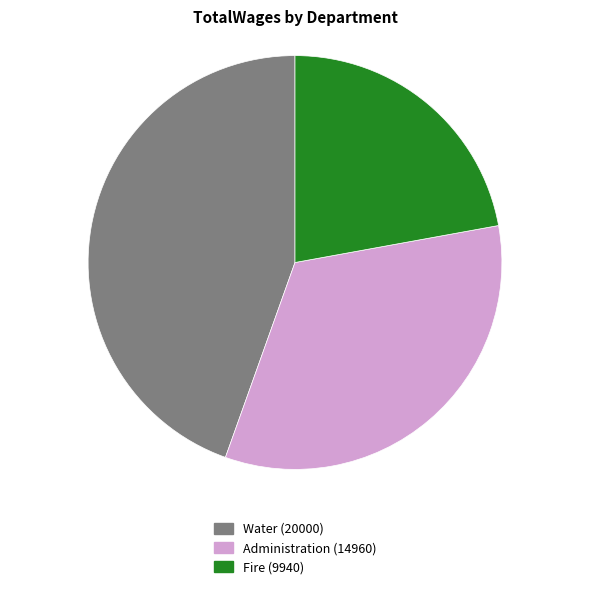

Is it true that Administration (14960) is 33% of the pie?

True